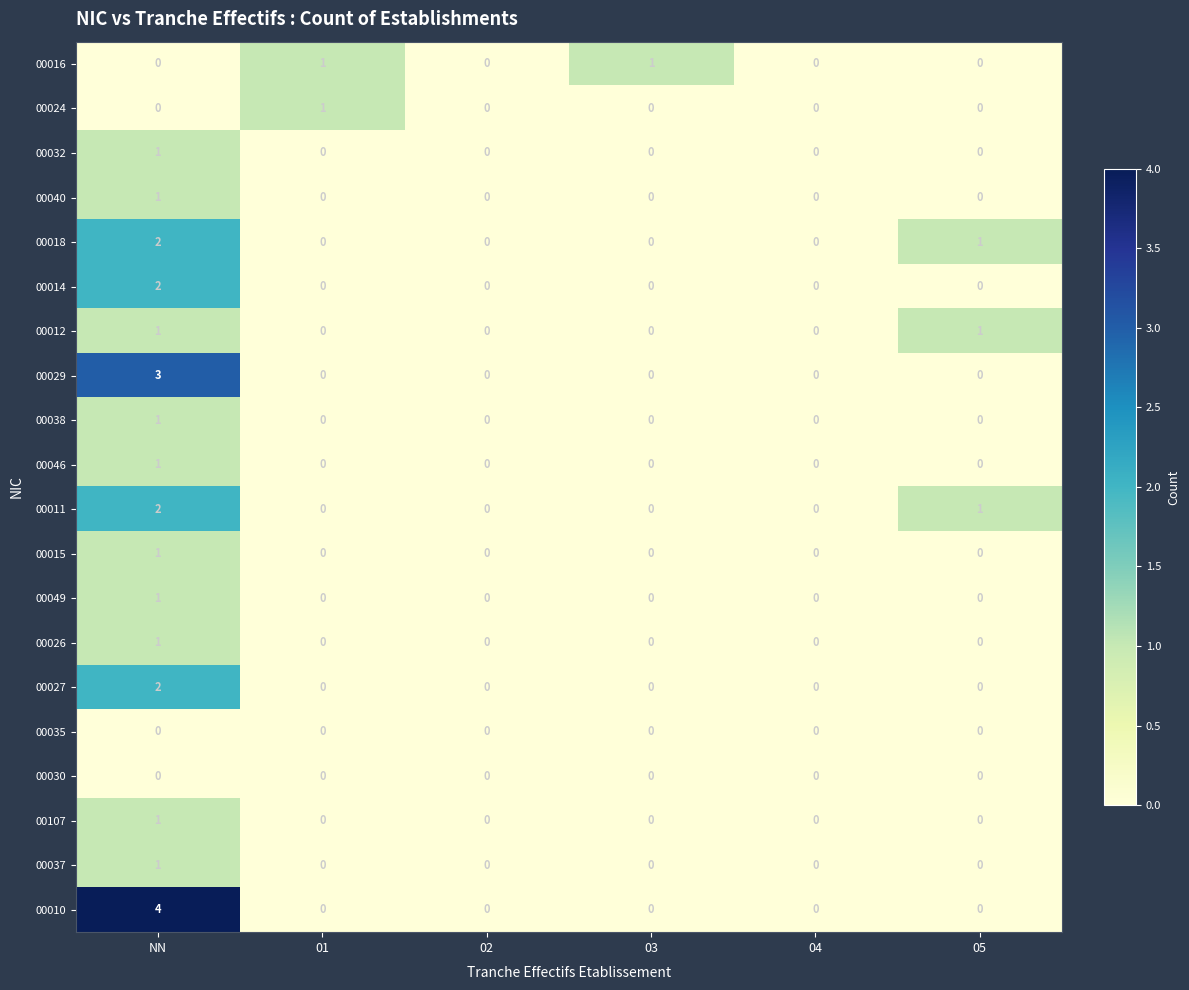

Which category has the highest value across all series?

NN